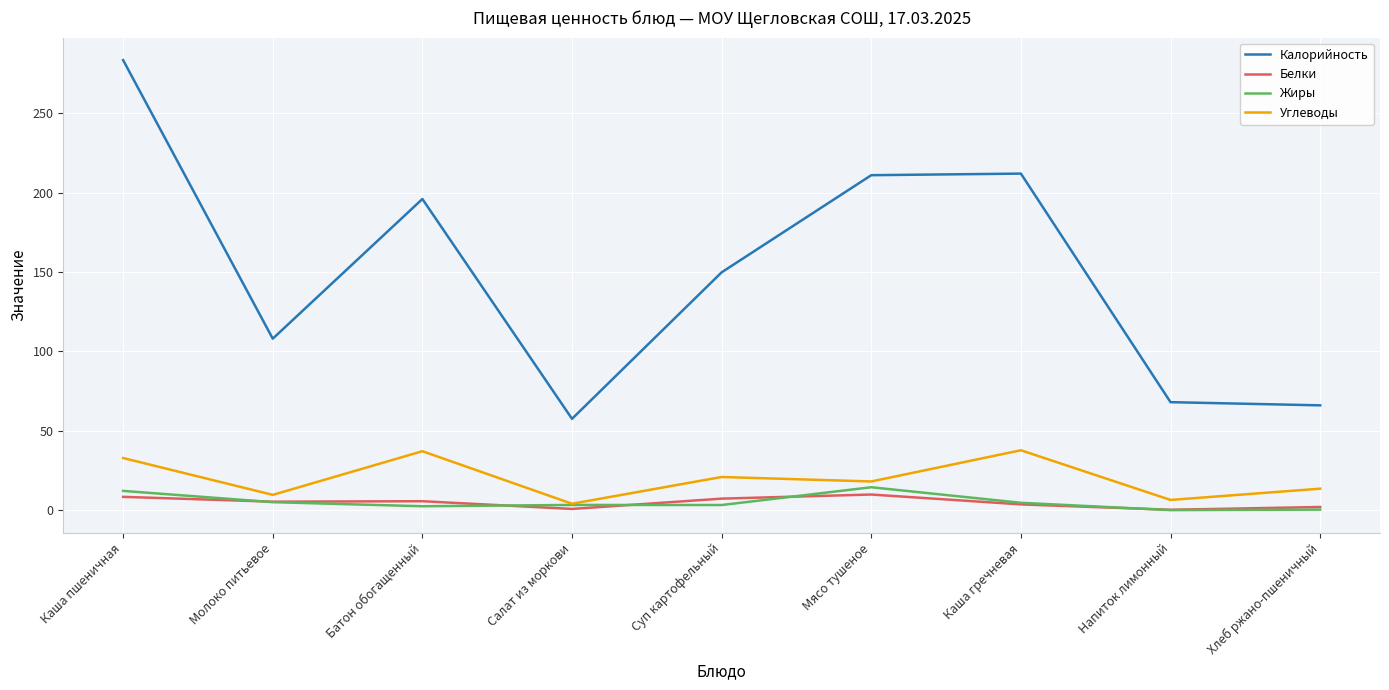

Where is the first local maximum for Углеводы?

Батон обогащенный